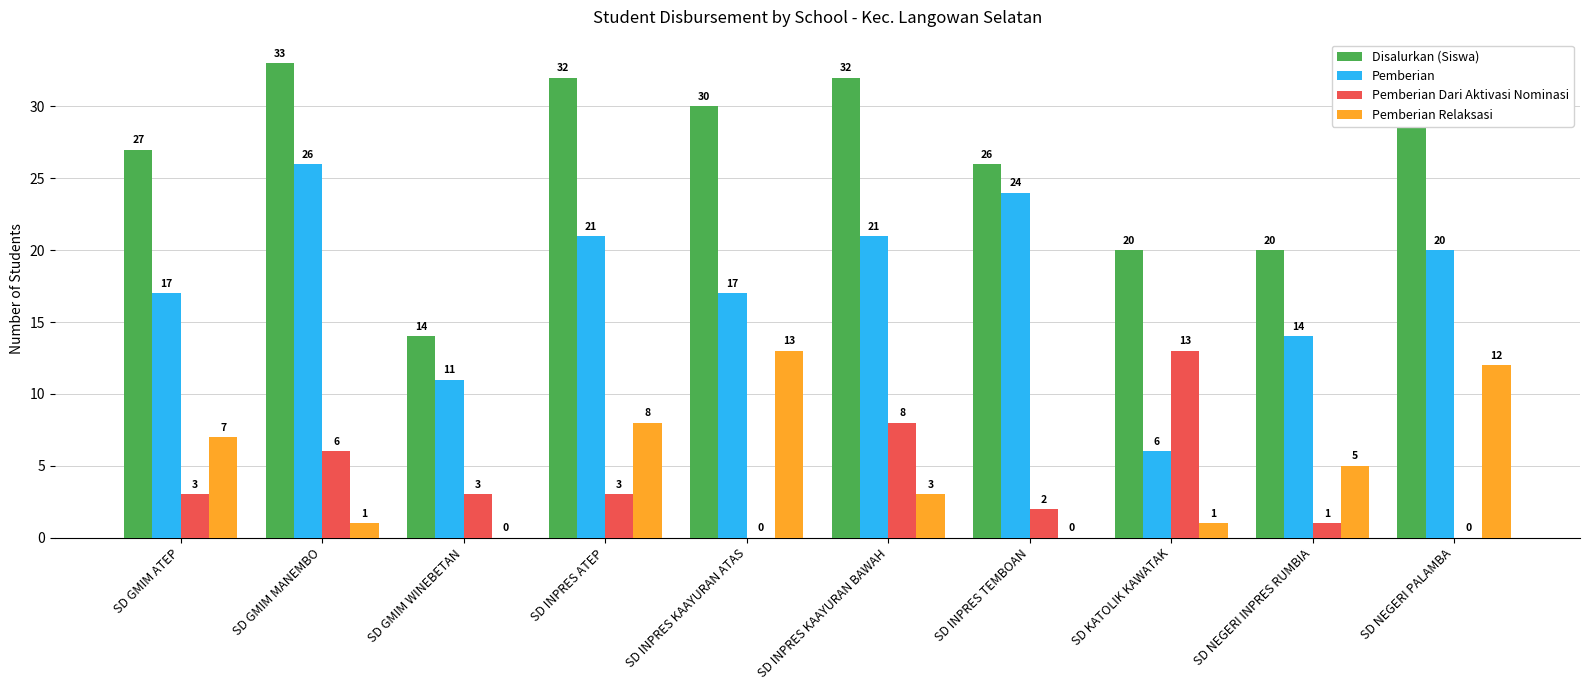

Reading left to right, what are all the values shown in this chart?

Disalurkan (Siswa): SD GMIM ATEP=27	SD GMIM MANEMBO=33	SD GMIM WINEBETAN=14	SD INPRES ATEP=32	SD INPRES KAAYURAN ATAS=30	SD INPRES KAAYURAN BAWAH=32	SD INPRES TEMBOAN=26	SD KATOLIK KAWATAK=20	SD NEGERI INPRES RUMBIA=20	SD NEGERI PALAMBA=32
Pemberian: SD GMIM ATEP=17	SD GMIM MANEMBO=26	SD GMIM WINEBETAN=11	SD INPRES ATEP=21	SD INPRES KAAYURAN ATAS=17	SD INPRES KAAYURAN BAWAH=21	SD INPRES TEMBOAN=24	SD KATOLIK KAWATAK=6	SD NEGERI INPRES RUMBIA=14	SD NEGERI PALAMBA=20
Pemberian Dari Aktivasi Nominasi: SD GMIM ATEP=3	SD GMIM MANEMBO=6	SD GMIM WINEBETAN=3	SD INPRES ATEP=3	SD INPRES KAAYURAN ATAS=0	SD INPRES KAAYURAN BAWAH=8	SD INPRES TEMBOAN=2	SD KATOLIK KAWATAK=13	SD NEGERI INPRES RUMBIA=1	SD NEGERI PALAMBA=0
Pemberian Relaksasi: SD GMIM ATEP=7	SD GMIM MANEMBO=1	SD GMIM WINEBETAN=0	SD INPRES ATEP=8	SD INPRES KAAYURAN ATAS=13	SD INPRES KAAYURAN BAWAH=3	SD INPRES TEMBOAN=0	SD KATOLIK KAWATAK=1	SD NEGERI INPRES RUMBIA=5	SD NEGERI PALAMBA=12